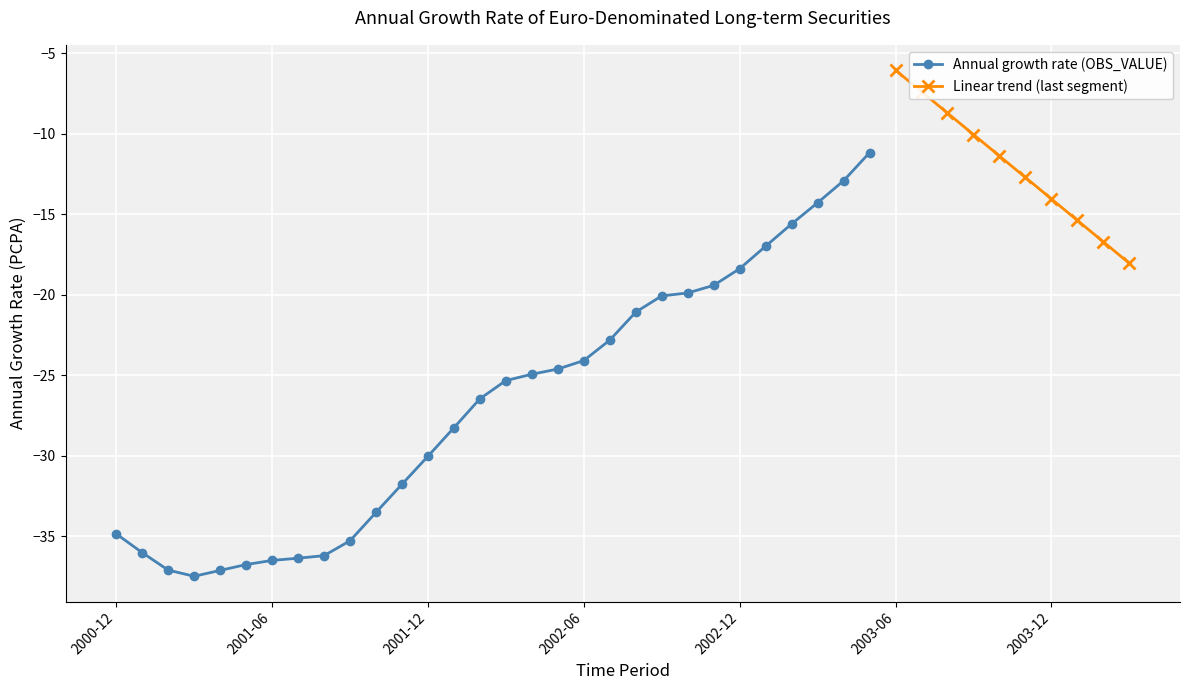

What is the minimum value shown in the chart?

-37.5